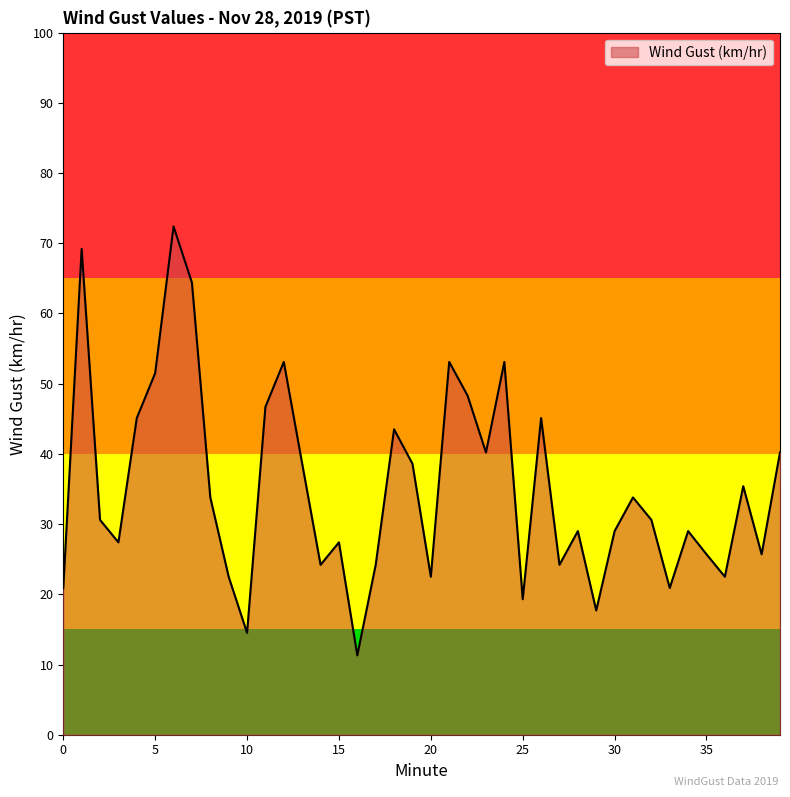

What is the difference between the maximum and minimum values?

61.1